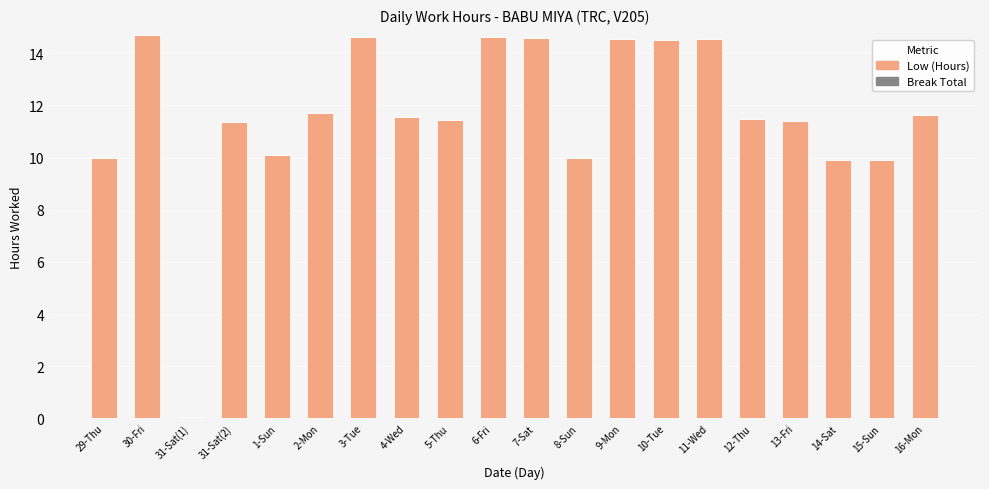

What is the sum of all values?

232.7